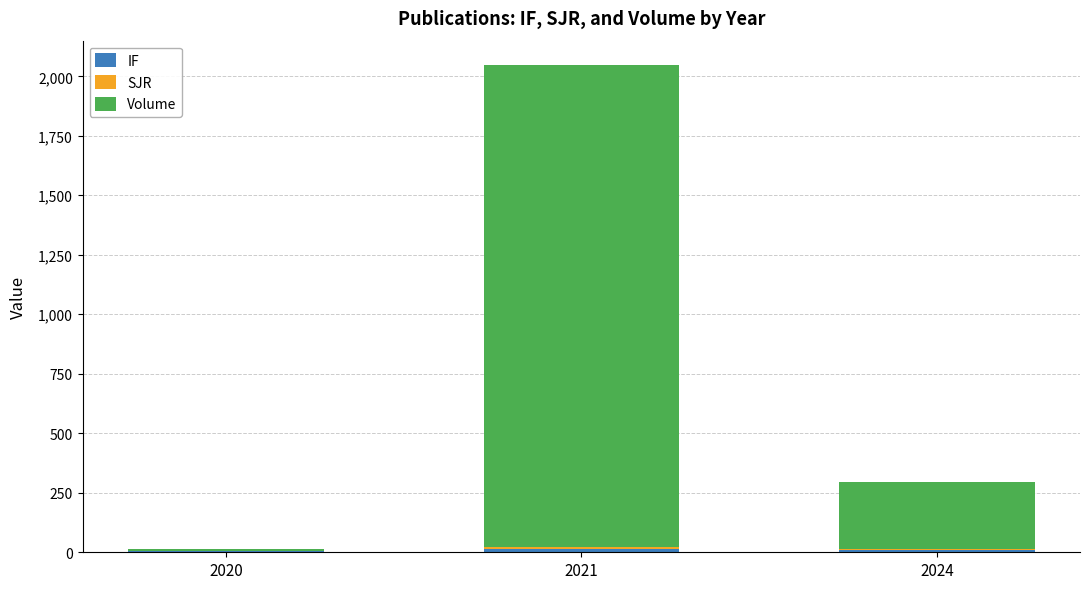

At which category is the sum across all series the highest?

2021